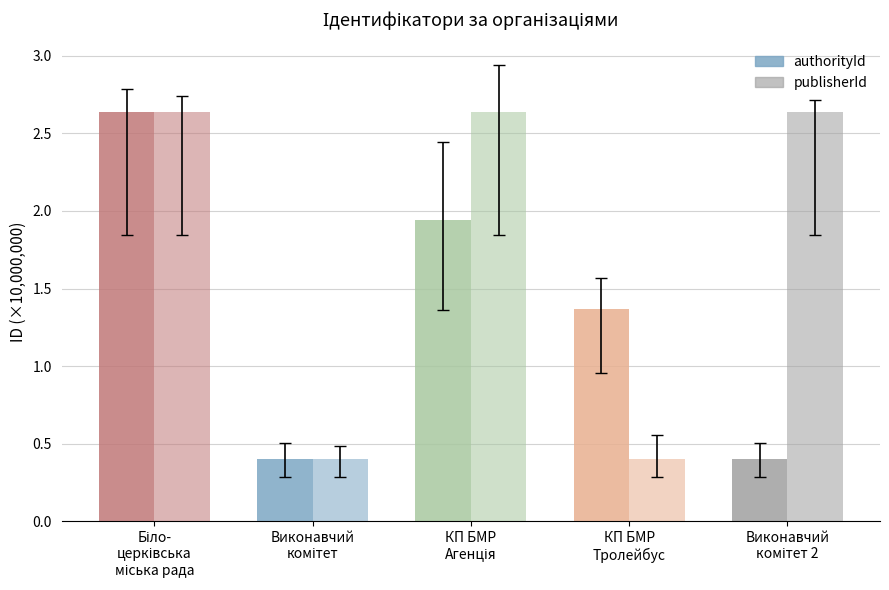

Reading right to left, transcribe all the data shown in this chart.

authorityId: 0.4	1.4	1.9	0.4	2.6
publisherId: 2.6	0.4	2.6	0.4	2.6